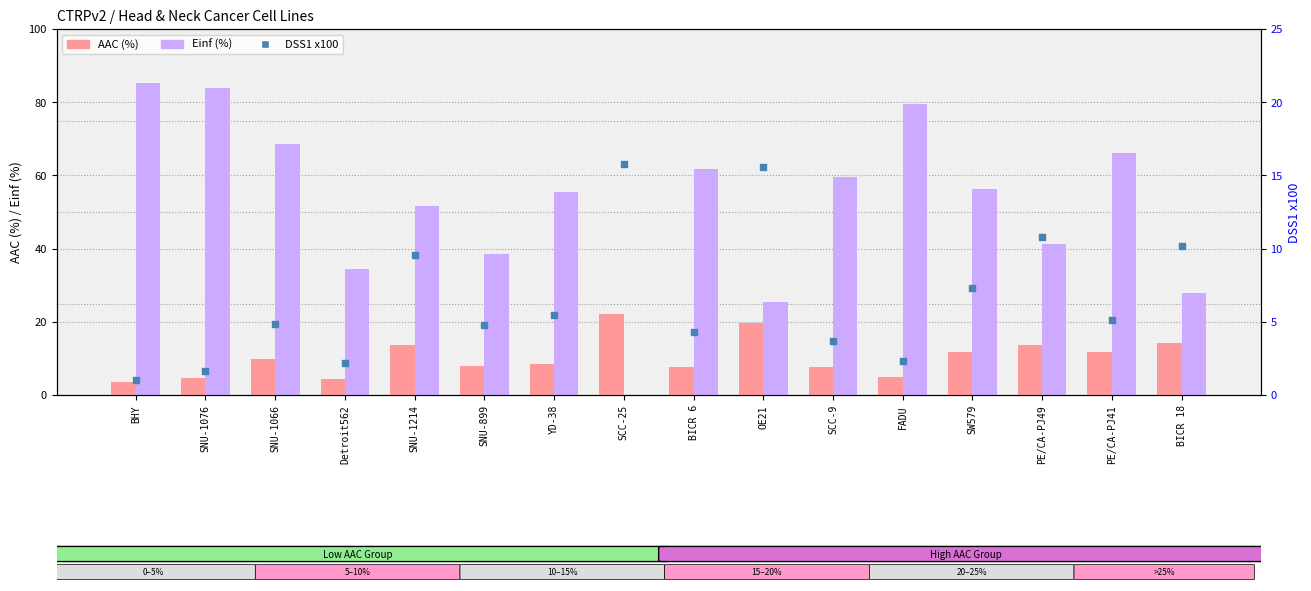

Which series reaches the maximum Y coordinate?

Einf (%)